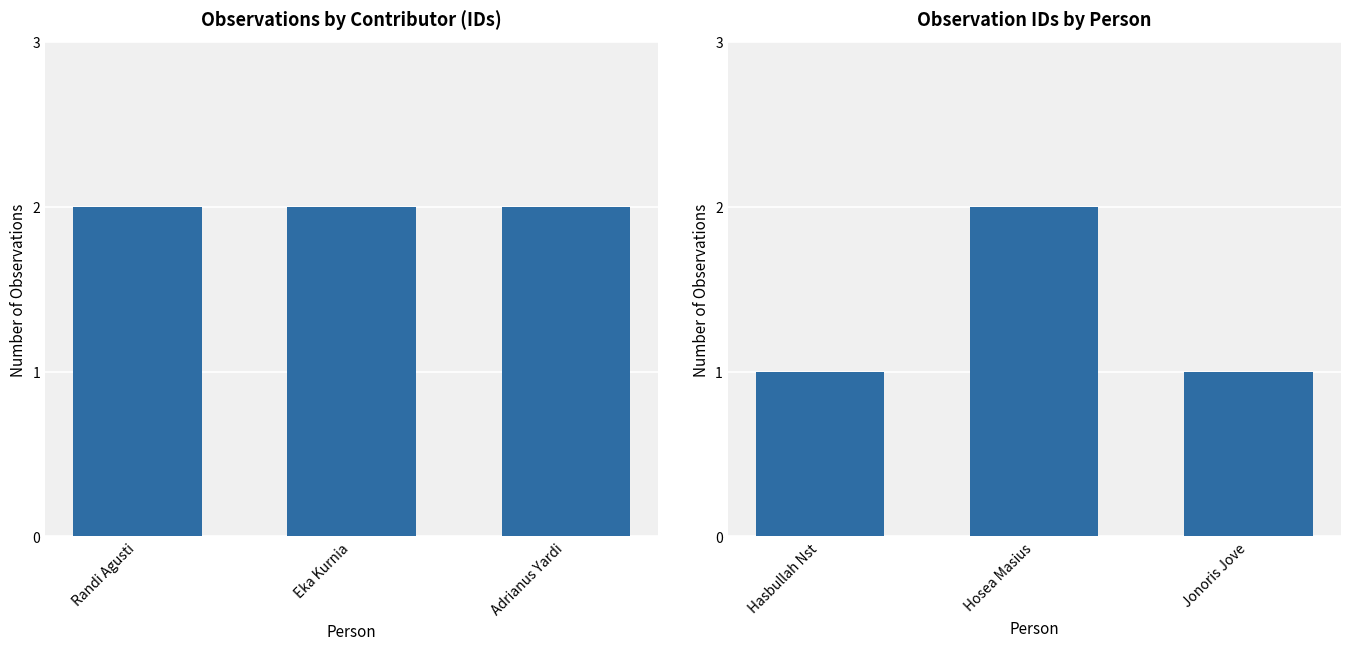

The value at Jonoris Jove is 1. True or false?

False